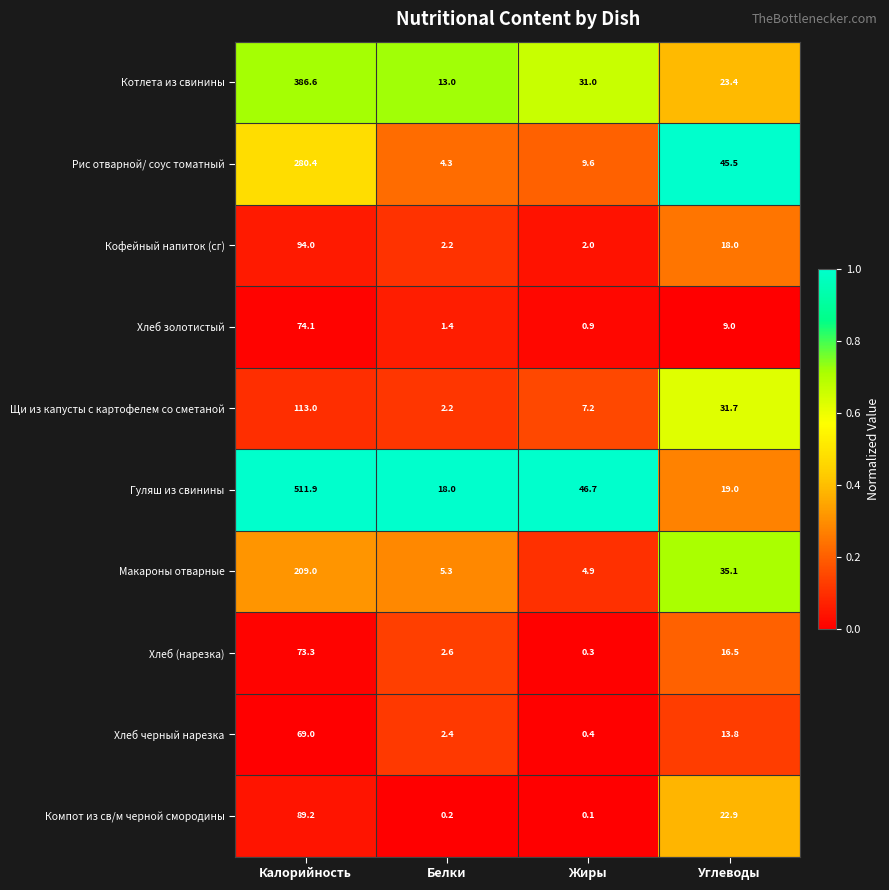

At Углеводы, list the series in order from largest to smallest.

Рис отварной/ соус томатный, Макароны отварные, Щи из капусты с картофелем со сметаной, Котлета из свинины, Компот из св/м черной смородины, Гуляш из свинины, Кофейный напиток (сг), Хлеб (нарезка), Хлеб черный нарезка, Хлеб золотистый